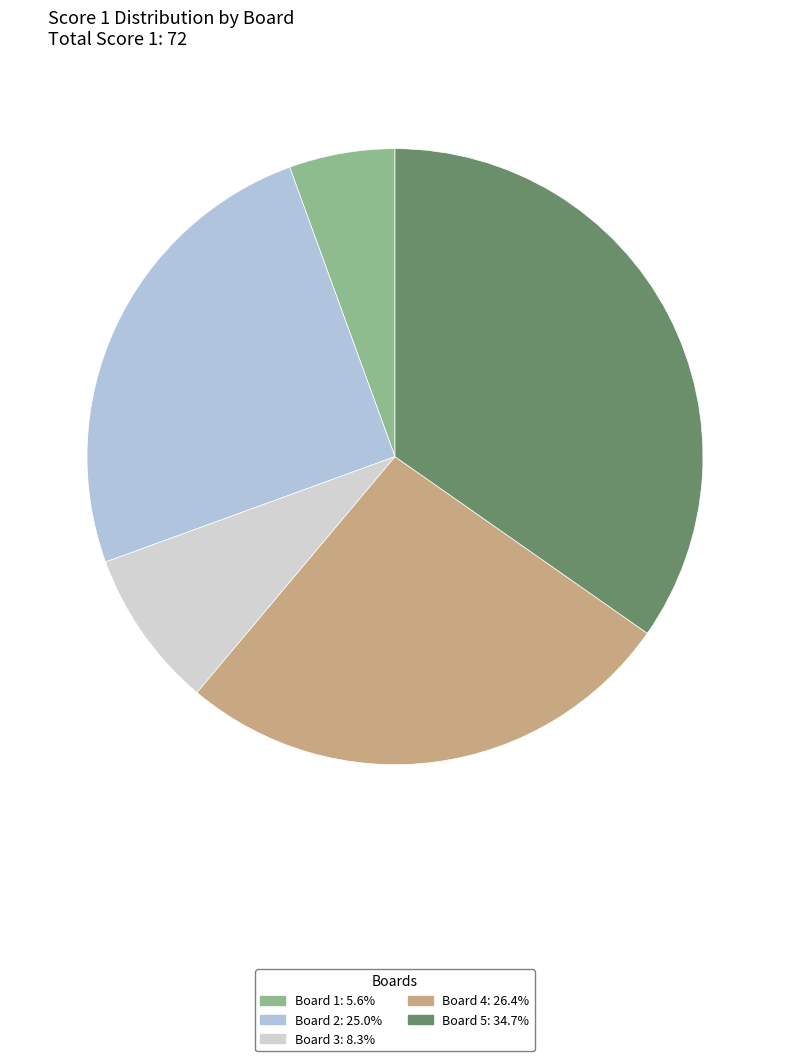

To the nearest percent, what percentage of the pie is Board 1?

6%